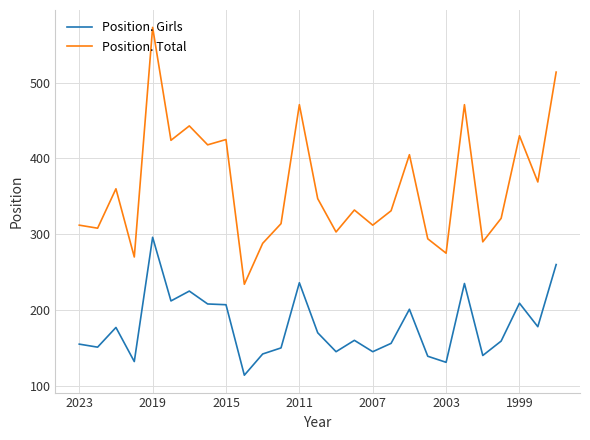

Rank the series by their maximum value, from highest to lowest.

Position. Total, Position. Girls